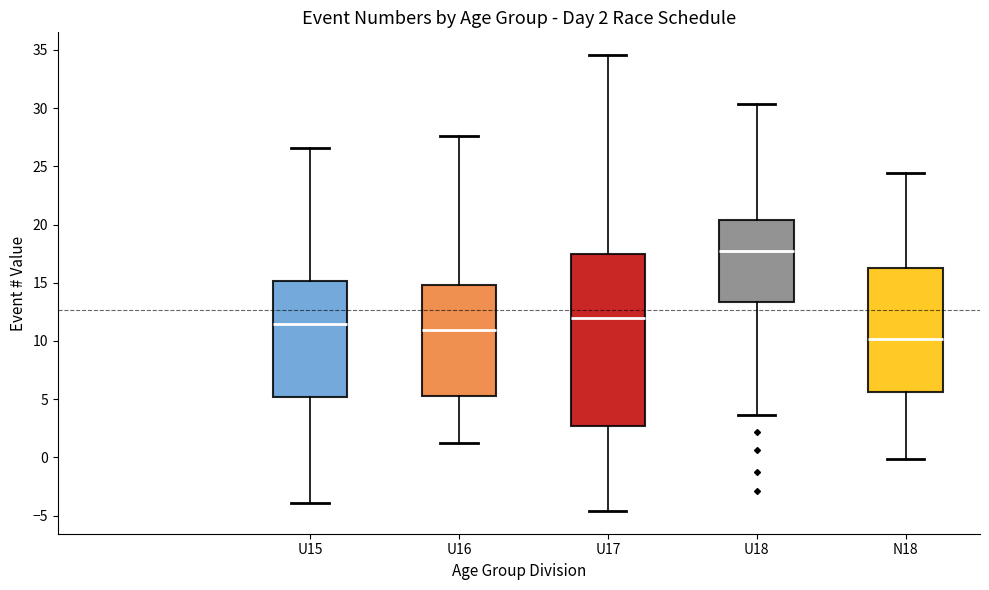

Which box's median line is the highest?

U18